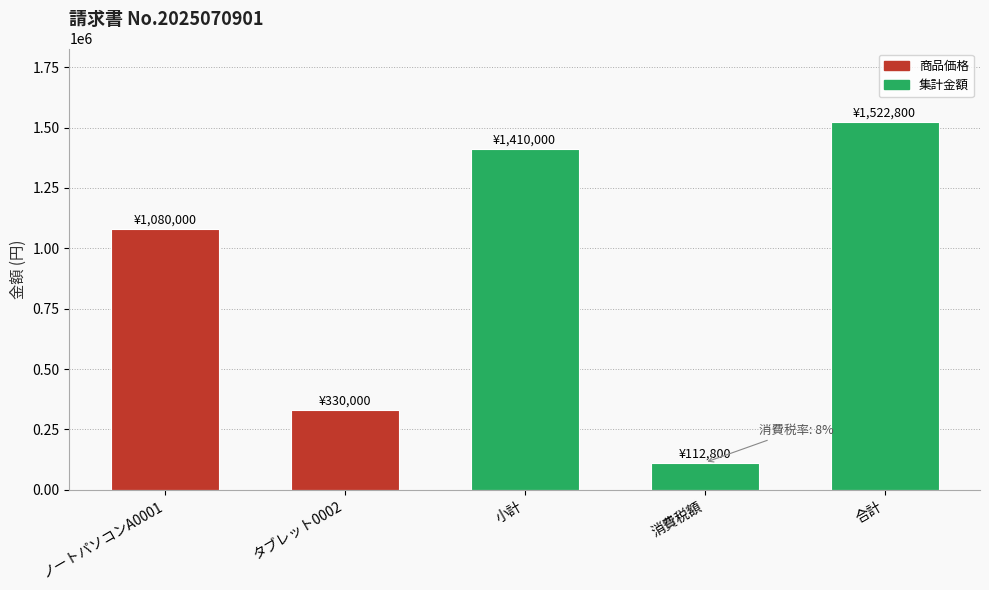

Does the chart contain any negative values?

No